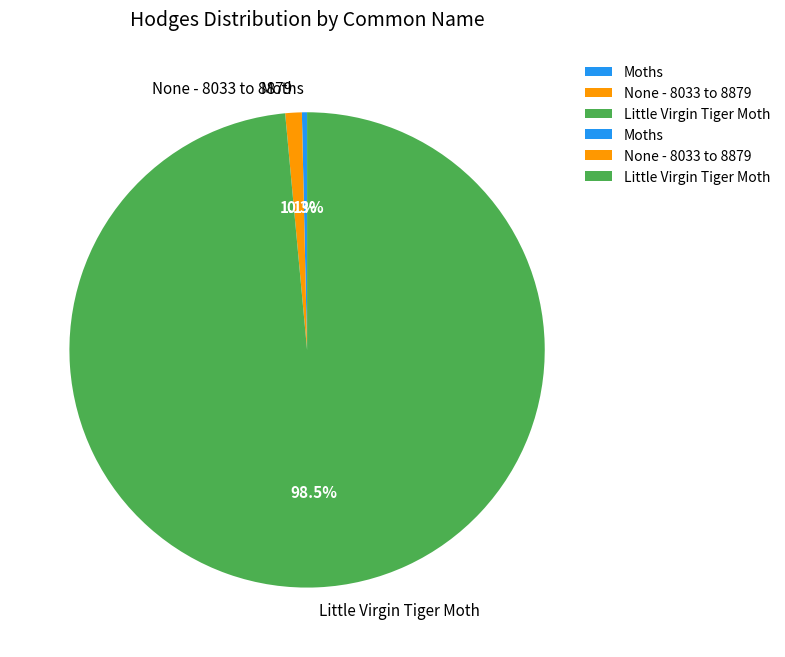

Which slice is the largest?

Little Virgin Tiger Moth